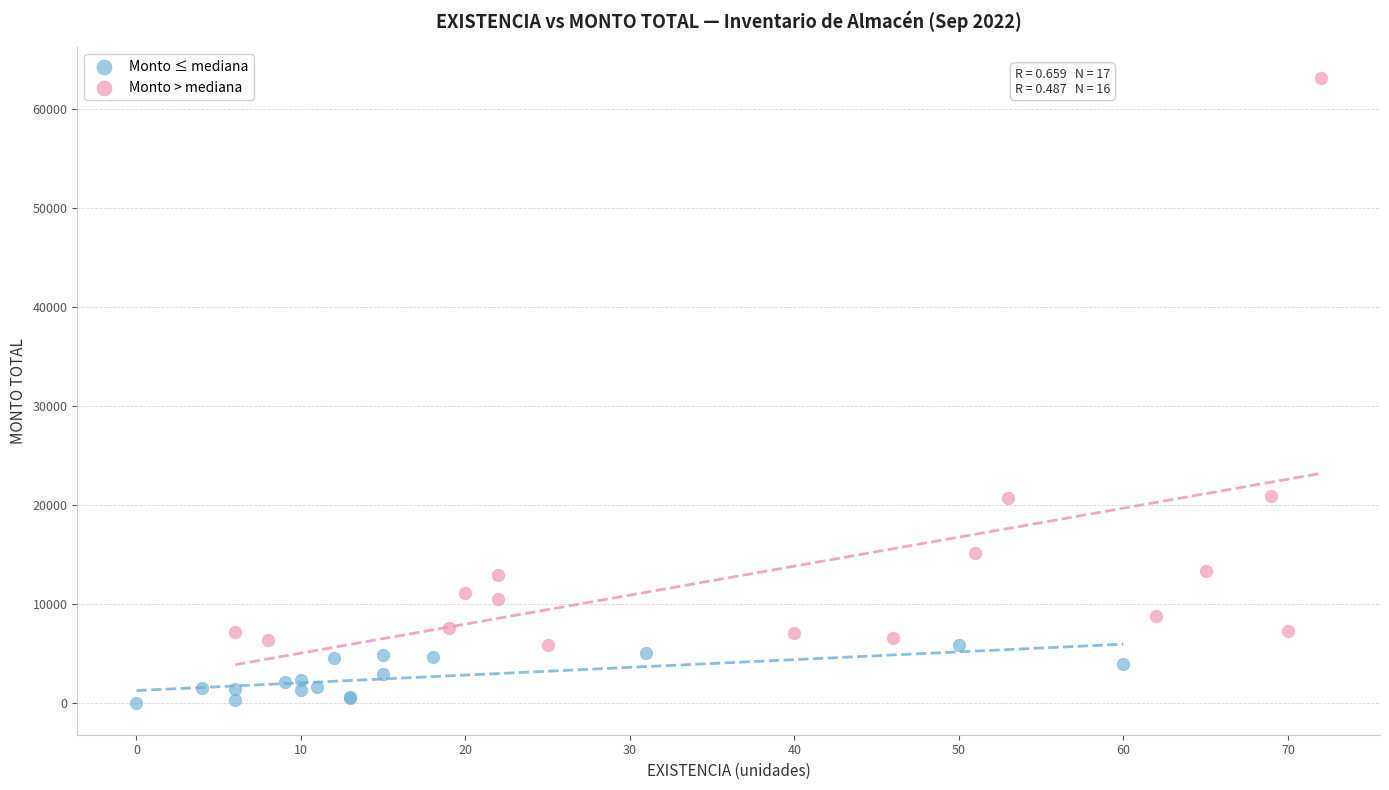

Which series reaches the minimum Y coordinate?

Monto ≤ mediana